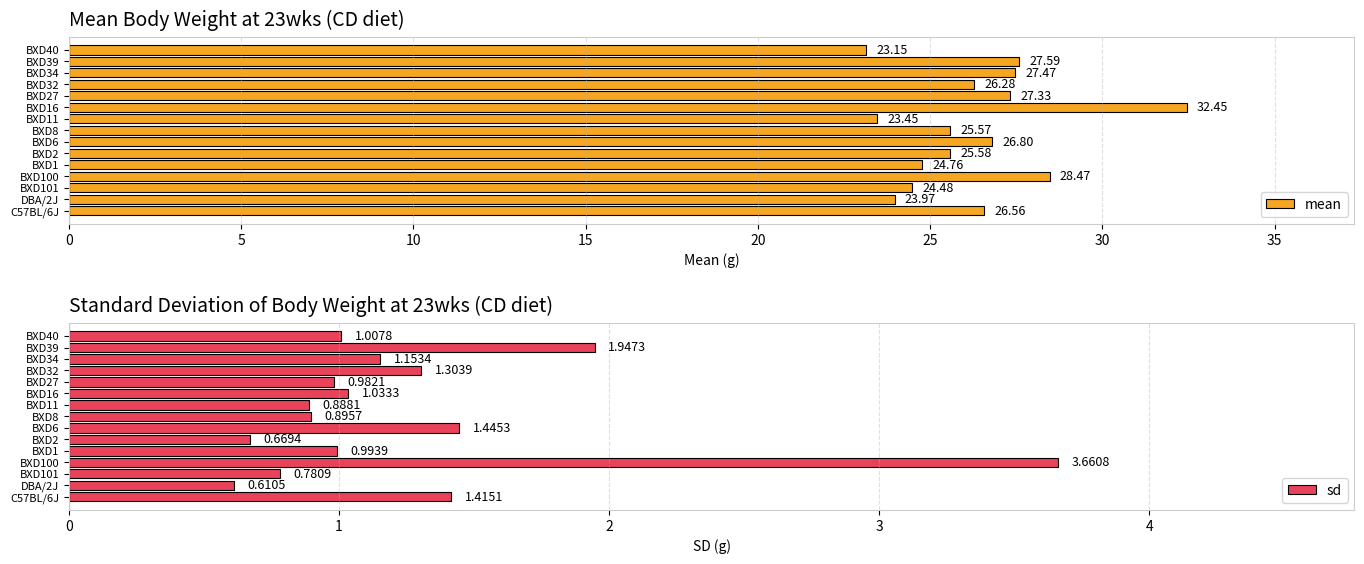

Reading left to right, transcribe all the data shown in this chart.

mean: 26.6	24.0	24.5	28.5	24.8	25.6	26.8	25.6	23.5	32.5	27.3	26.3	27.5	27.6	23.2
sd: 1.4	0.6	0.8	3.7	1.0	0.7	1.4	0.9	0.9	1.0	1.0	1.3	1.2	1.9	1.0